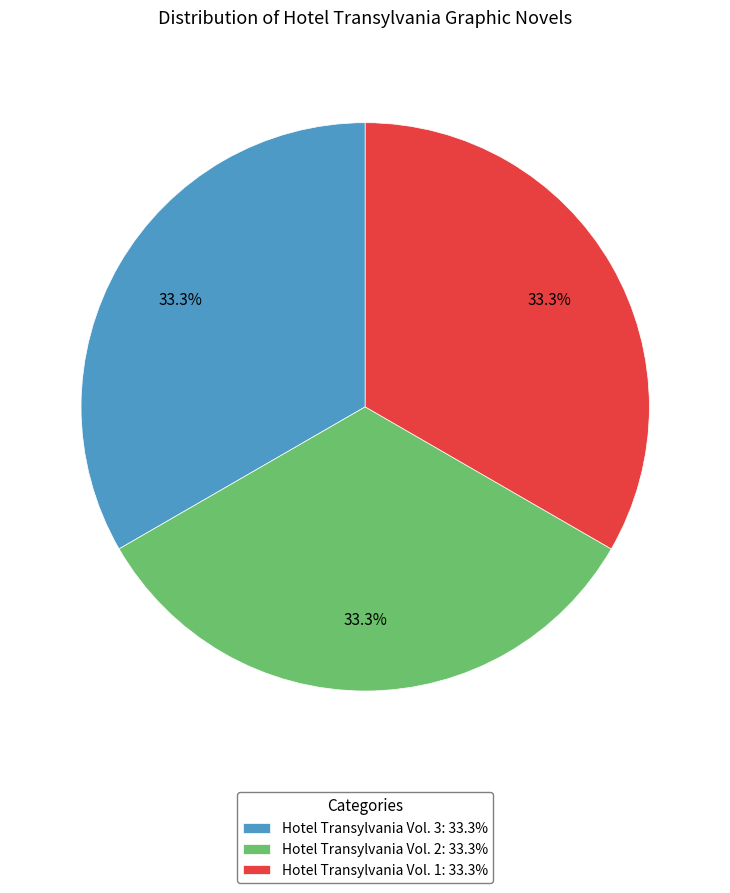

Does any single category account for the majority?

No